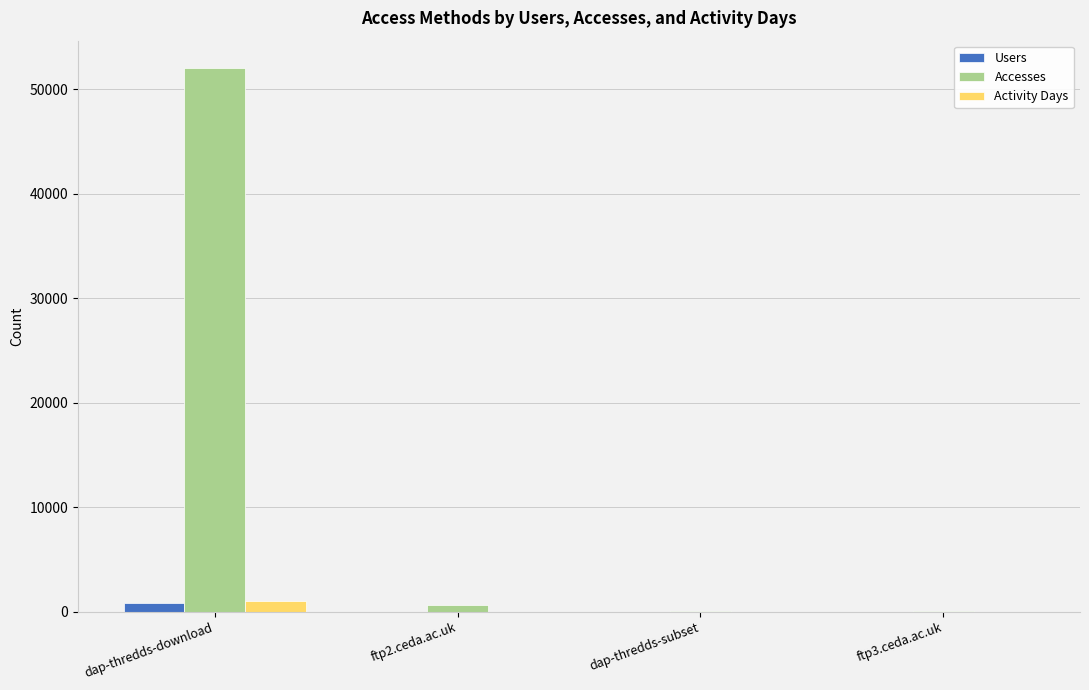

What is the maximum value for Users?

882